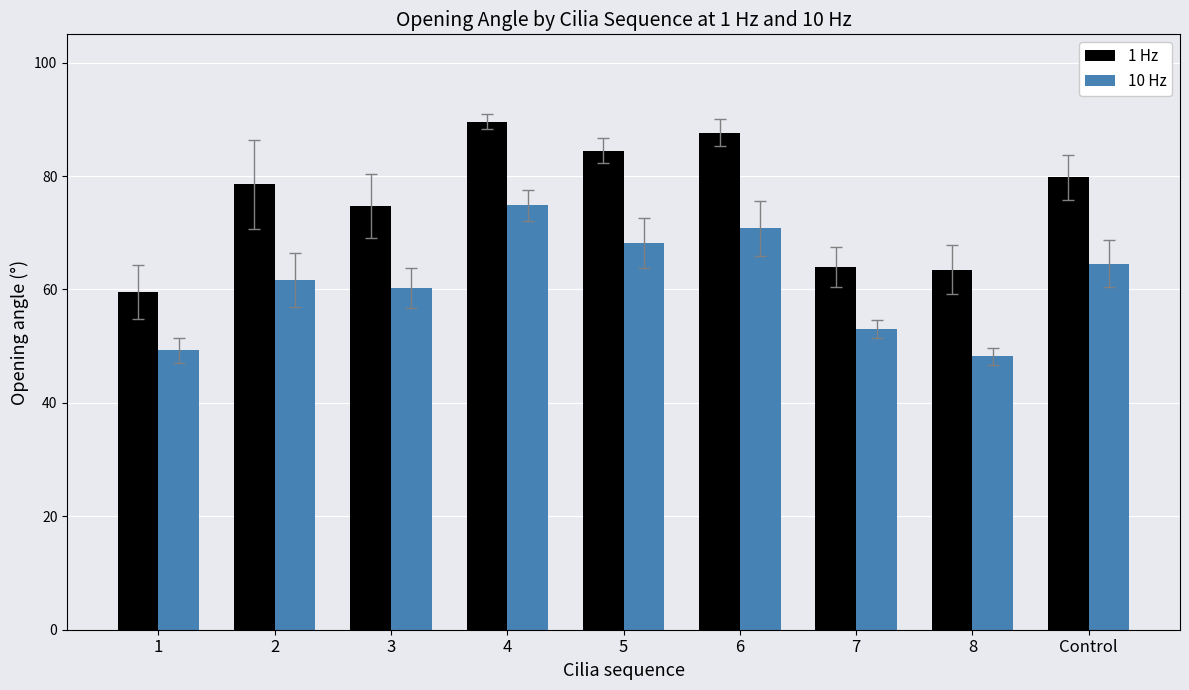

What position from the left is 7?

7